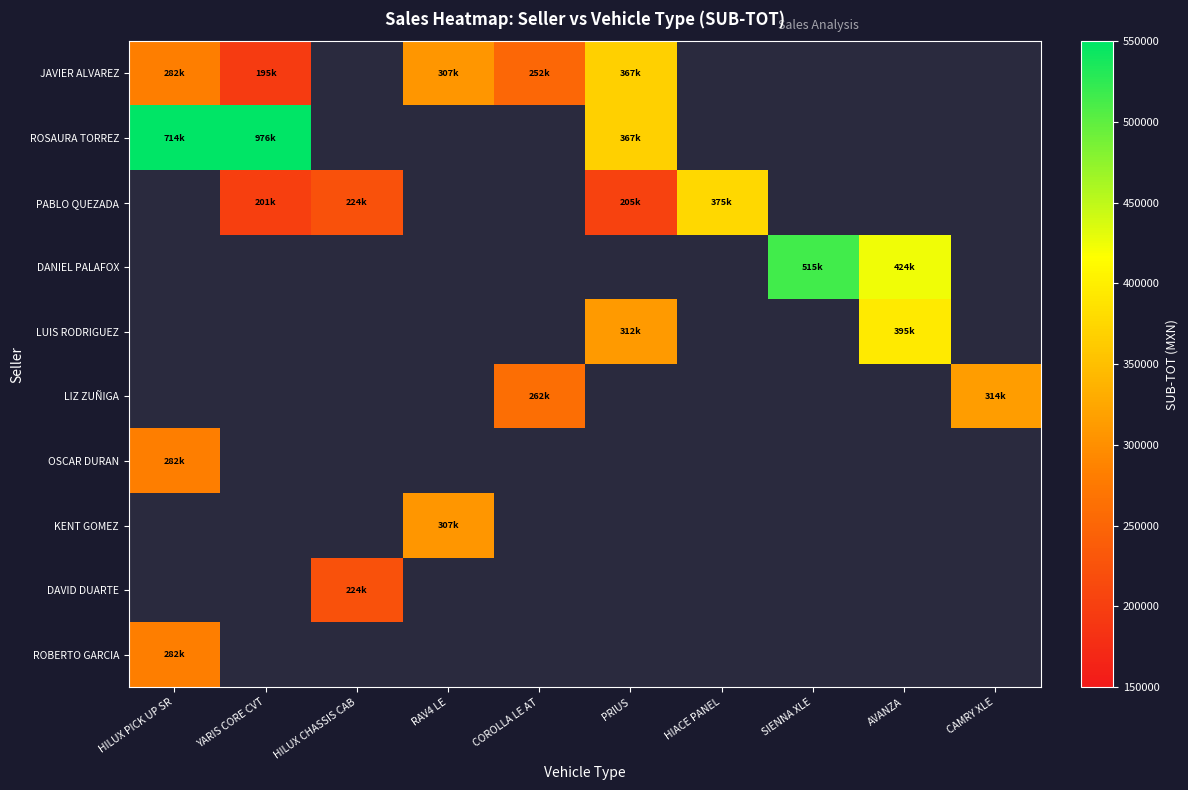

How many data points does each series have?

10